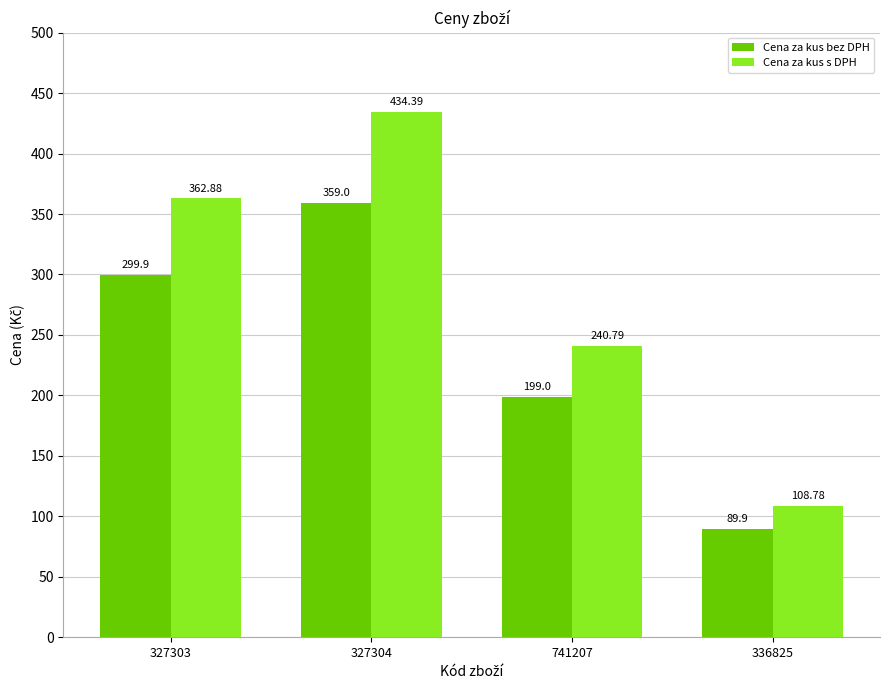

What is the value of the Cena za kus s DPH bar at the 2nd from the left?

434.4